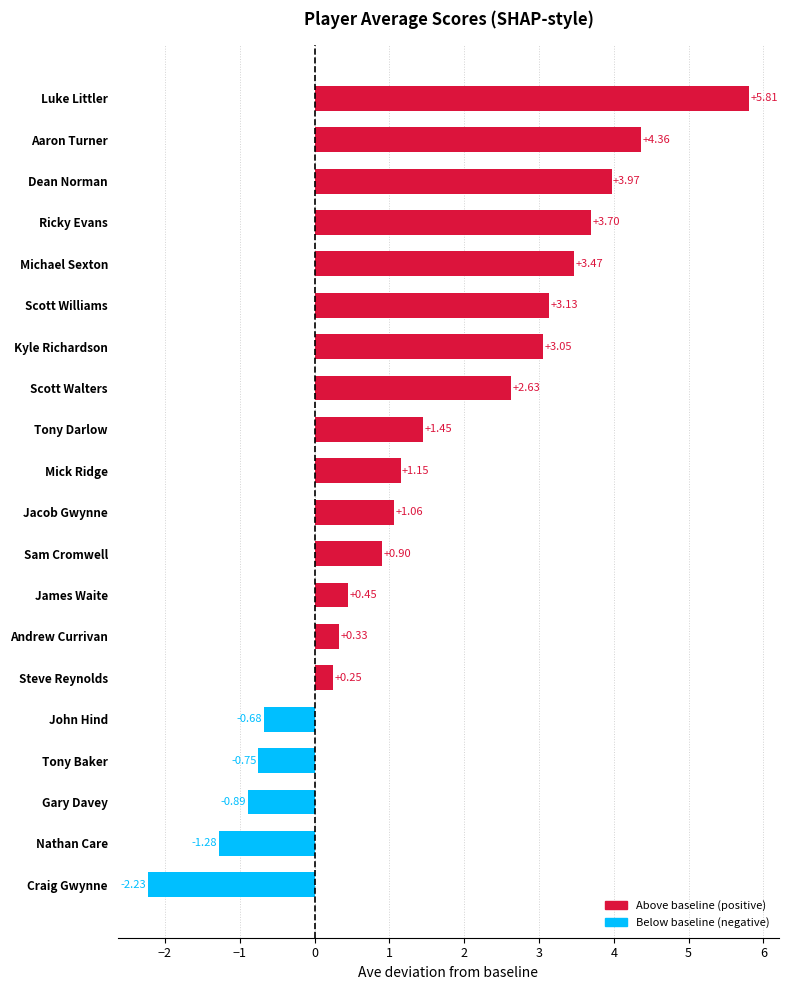

Where is the data nearest to the value 1?

Jacob Gwynne